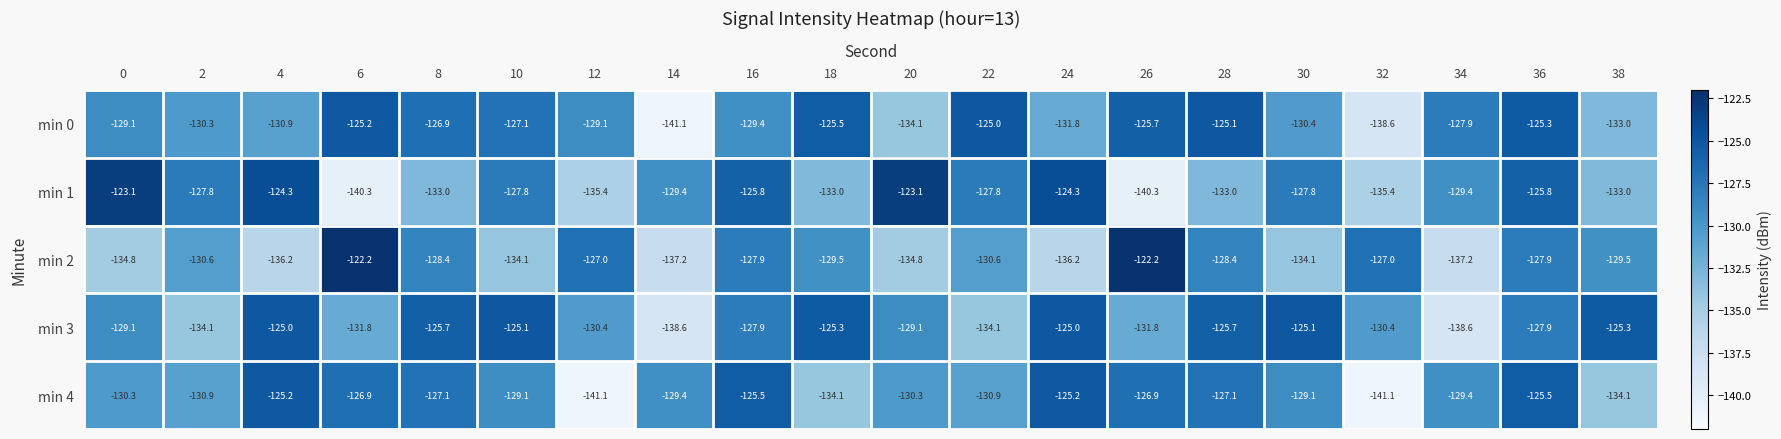

What is the average value of the min 3 series?

-129.3